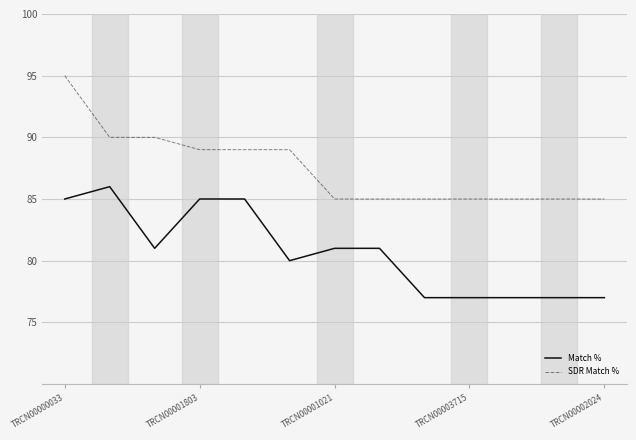

What is the maximum value for SDR Match %?

95